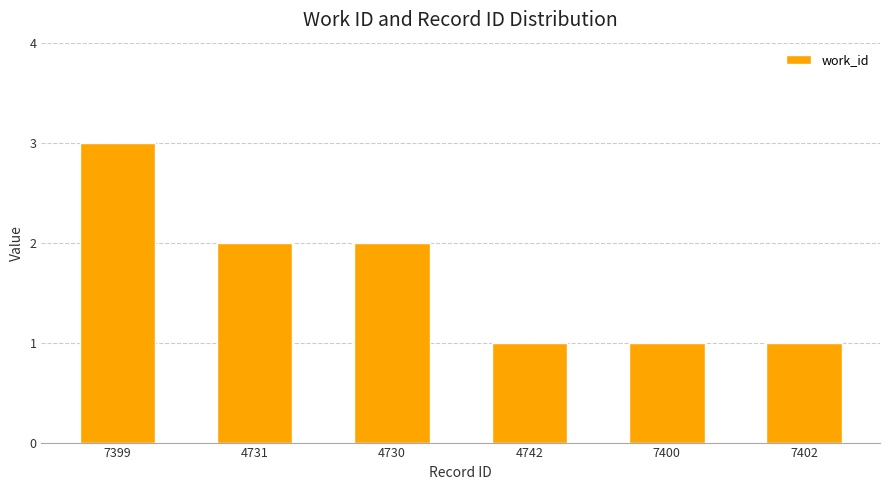

Reading right to left, what are all the values shown in this chart?

7402=1	7400=1	4742=1	4730=2	4731=2	7399=3